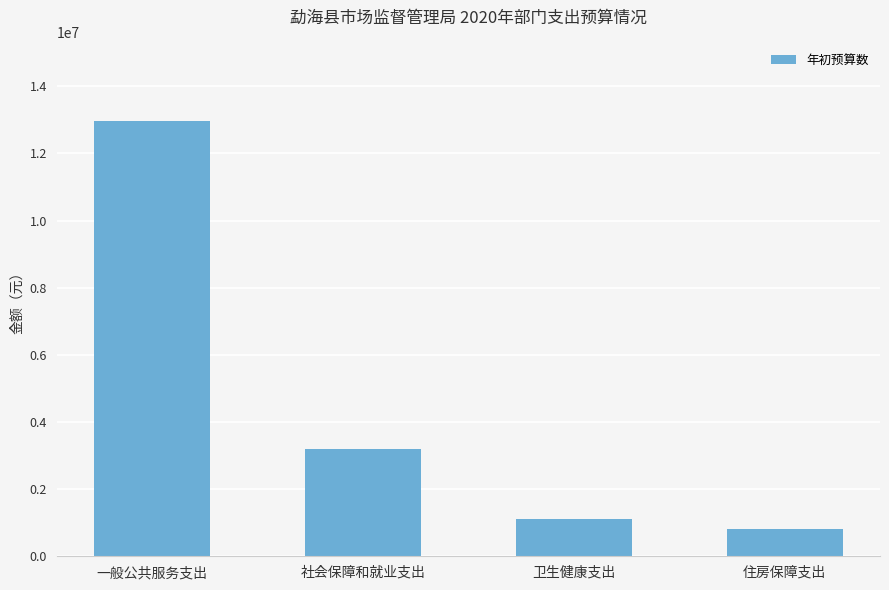

How many values are below 3181291?

2